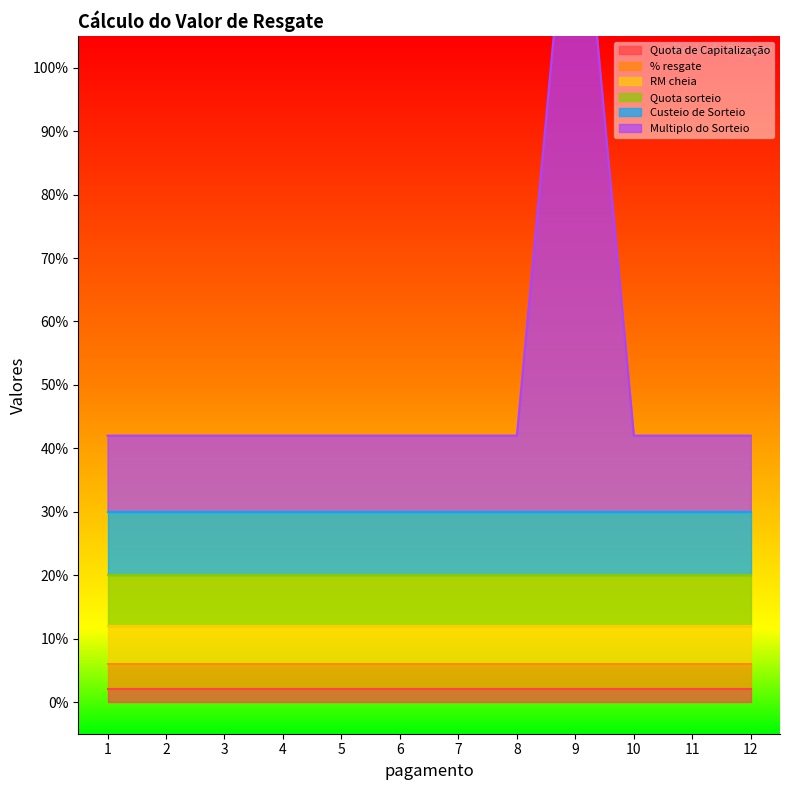

At 5, list the series in order from smallest to largest.

Quota de Capitalização, % resgate, RM cheia, Quota sorteio, Custeio de Sorteio, Multiplo do Sorteio